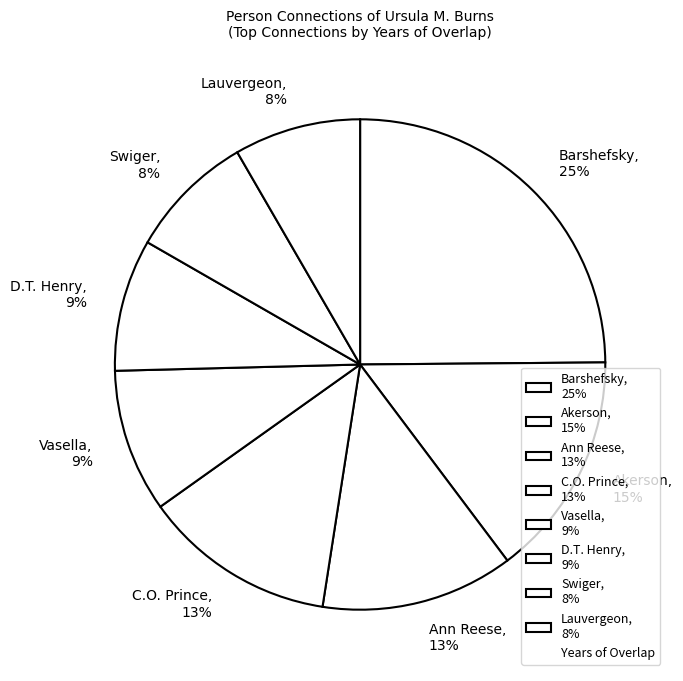

Count the number of slices in the pie.

8